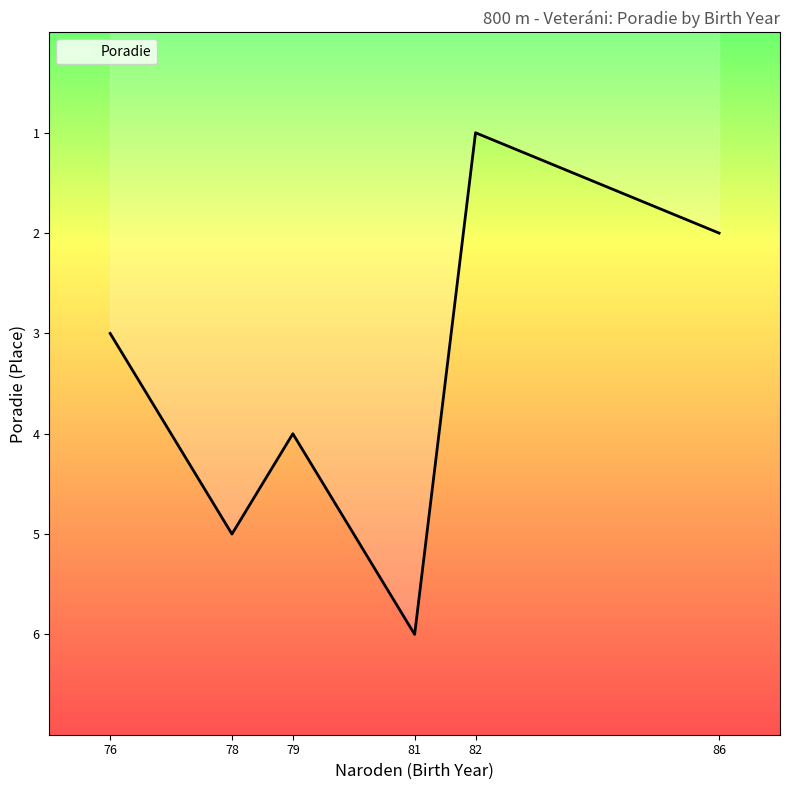

Between 79 and 76, which is larger?

79